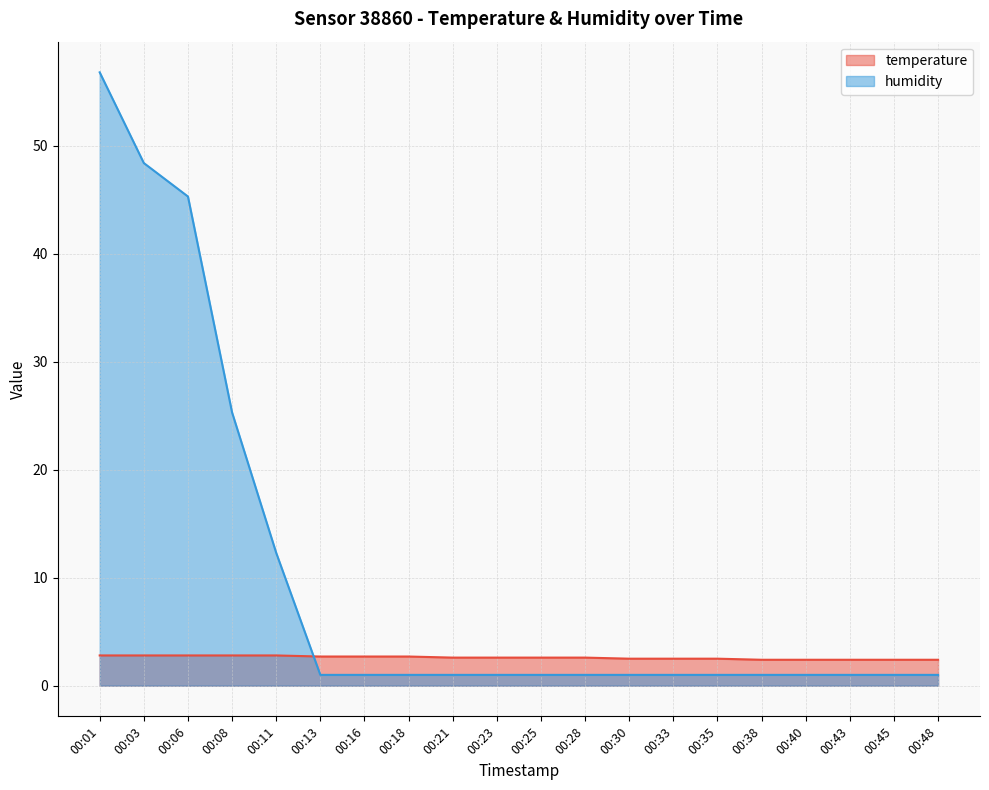

At how many categories does at least one series exceed 18?

4